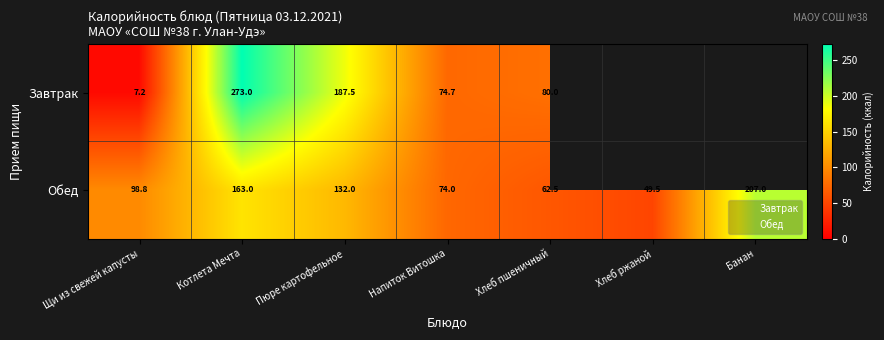

Rank the categories by value from lowest to highest.

Хлеб ржаной, Хлеб пшеничный, Напиток Витошка, Щи из свежей капусты, Пюре картофельное, Котлета Мечта, Банан